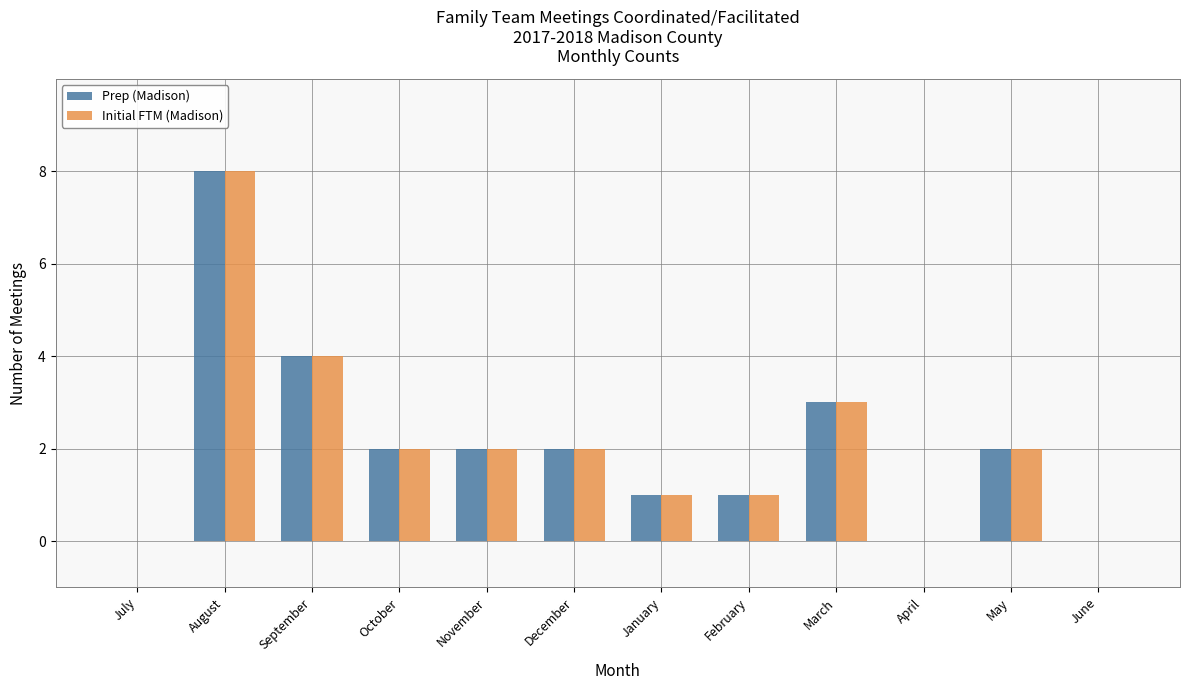

Does the chart contain stacked bars?

No